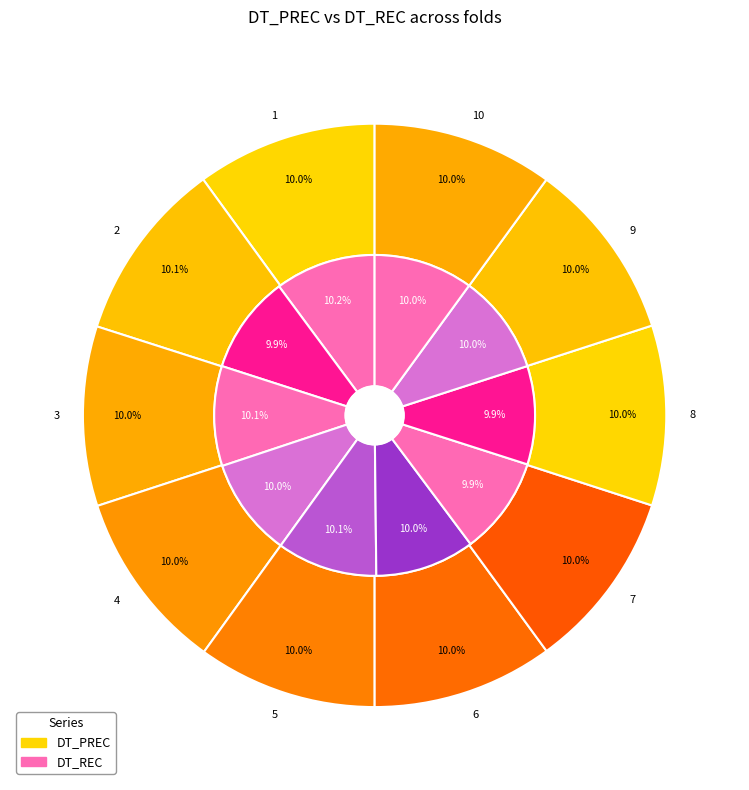

Between 8 and 3, which is larger?

8